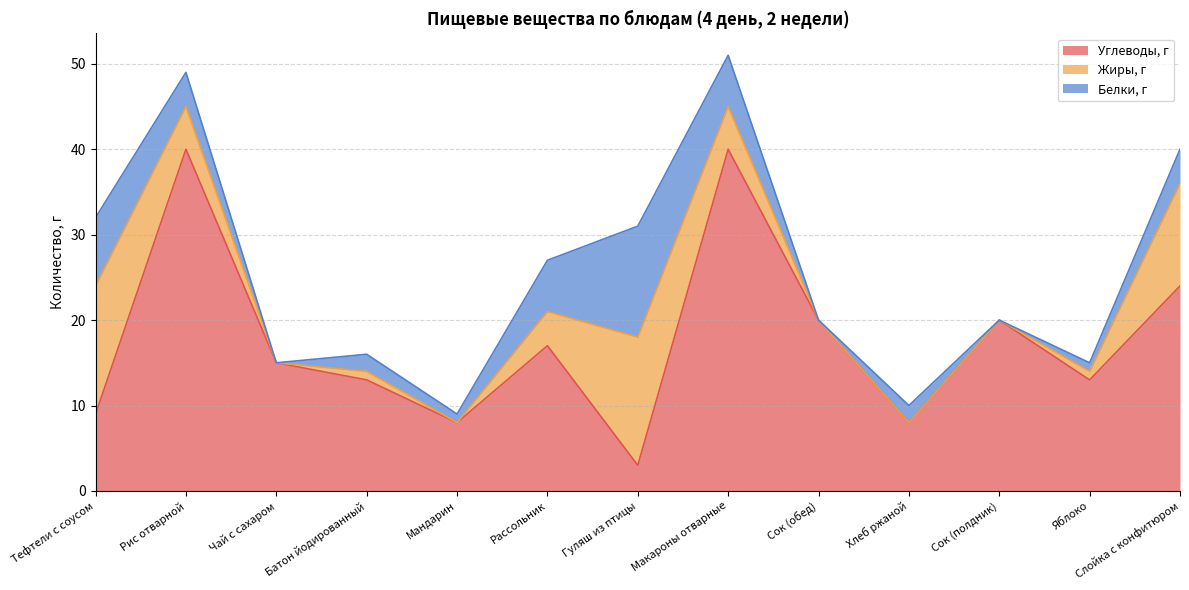

Between Рассольник and Сок (полдник), which series saw the biggest shift?

Белки, г